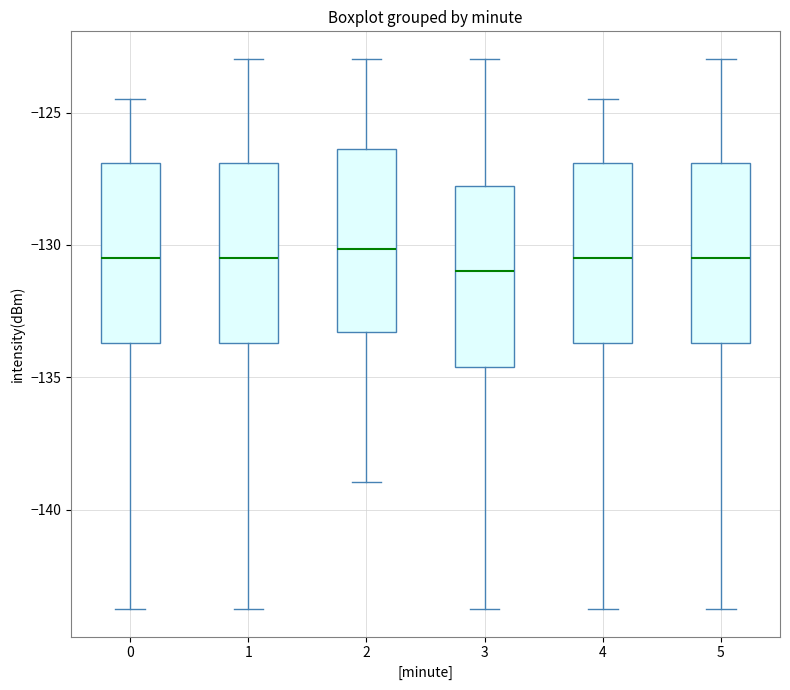

Reading left to right, transcribe this box plot: for each box, give where its median line is, the range the box spans, and where its two whiskers end, as read against the y-axis. The values are not printed on the chart, so give them approximately, as read against the axis.

0: median -130.5, box -133.5 to -127.0, whiskers -143.5 to -124.5
1: median -130.5, box -133.5 to -127.0, whiskers -143.5 to -123.0
2: median -130.0, box -133.5 to -126.5, whiskers -139.0 to -123.0
3: median -131.0, box -134.5 to -128.0, whiskers -143.5 to -123.0
4: median -130.5, box -133.5 to -127.0, whiskers -143.5 to -124.5
5: median -130.5, box -133.5 to -127.0, whiskers -143.5 to -123.0